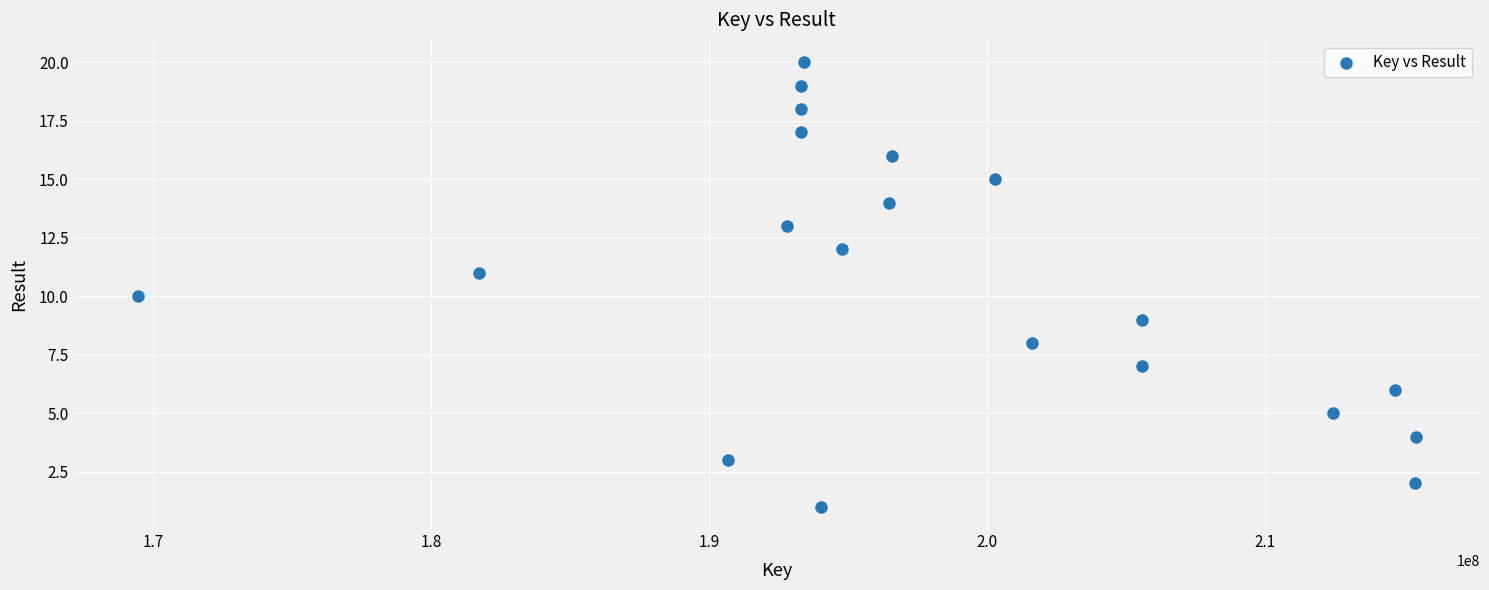

What is the range of X values (max minus min)?

46000078